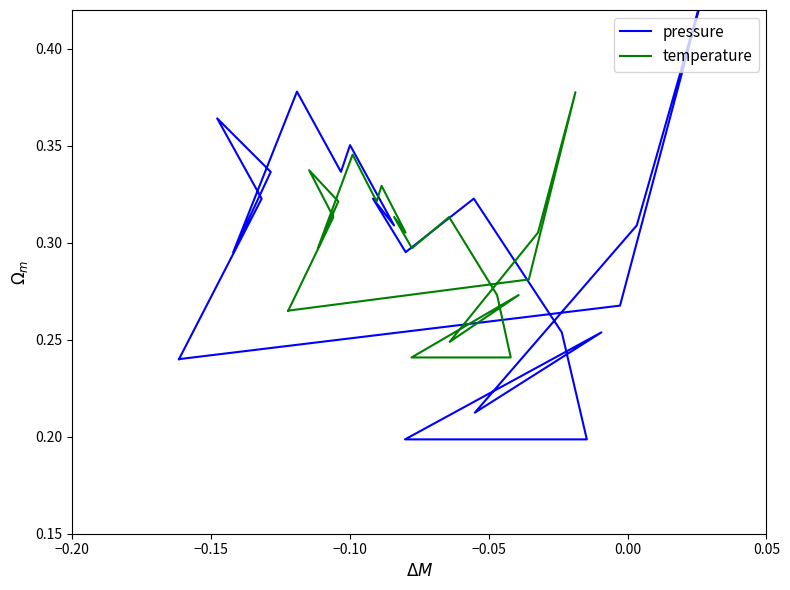

Does the chart have visible grid lines?

No